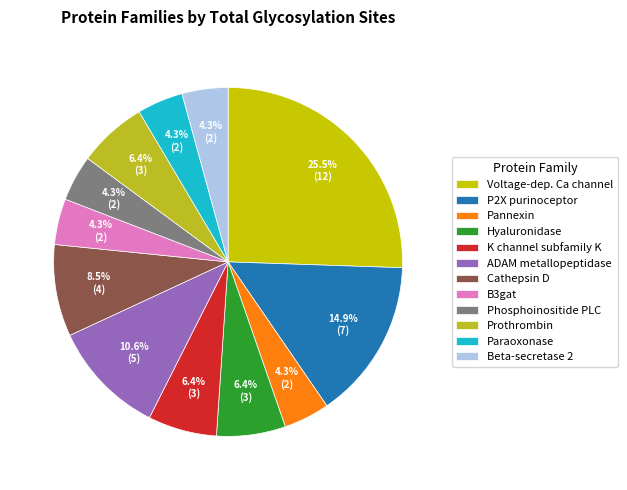

How many slices are in this pie chart?

12